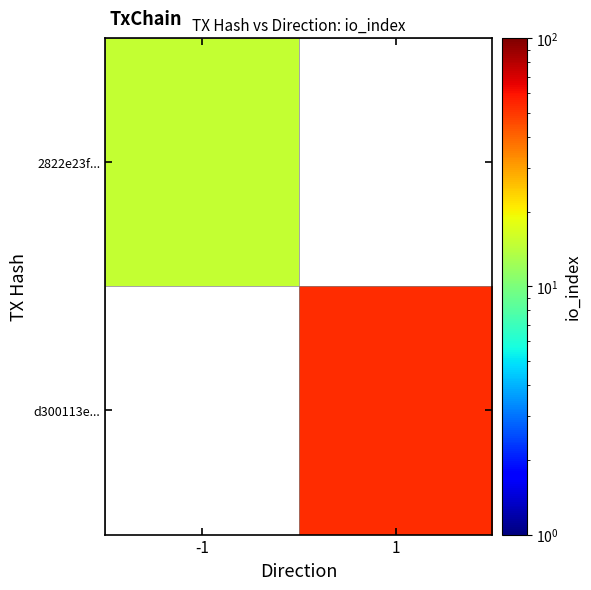

What is the greatest value displayed?

53.0